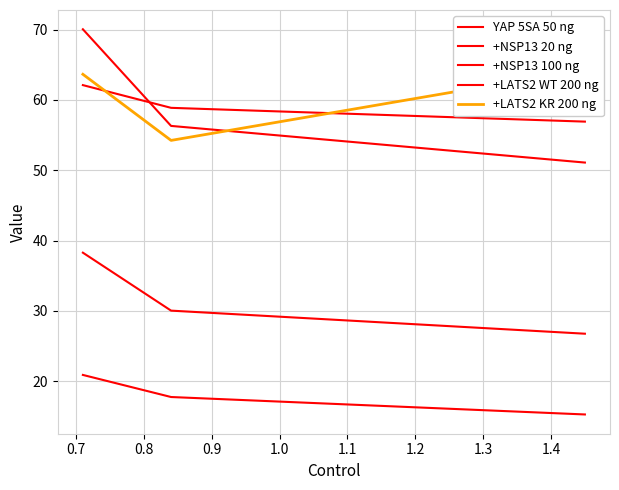

Between 0.7 and 0.6, which is larger?

0.6